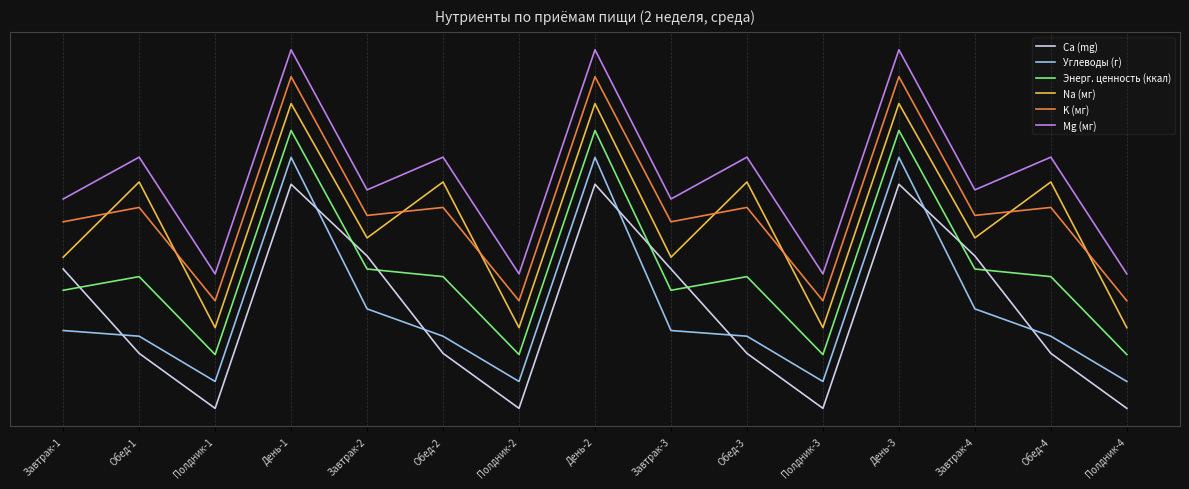

Which series has the widest spread of values?

K (мг)